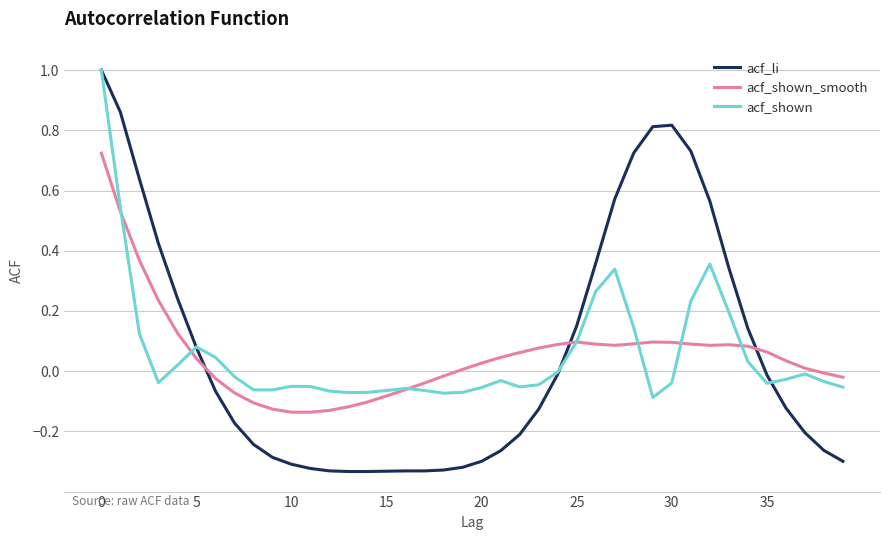

Is this an area chart (filled region under the line)?

No